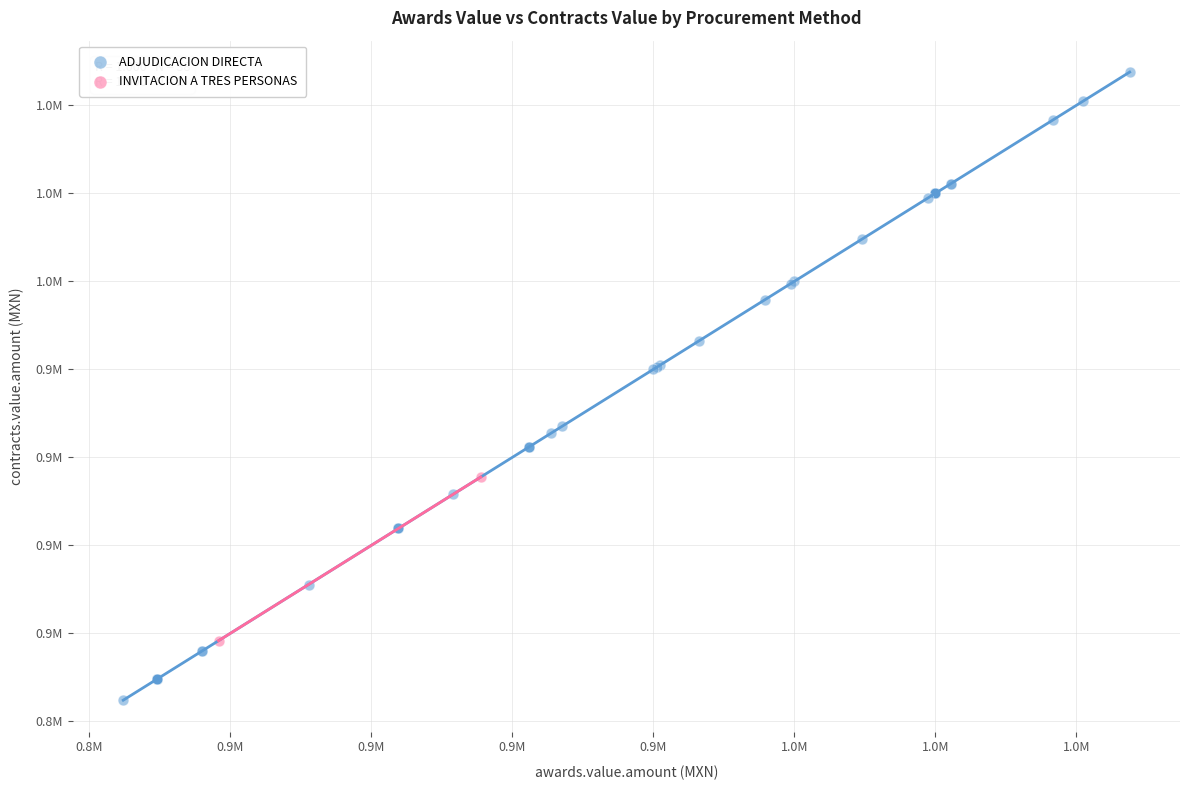

What are all the series names shown in the legend?

ADJUDICACION DIRECTA, INVITACION A TRES PERSONAS